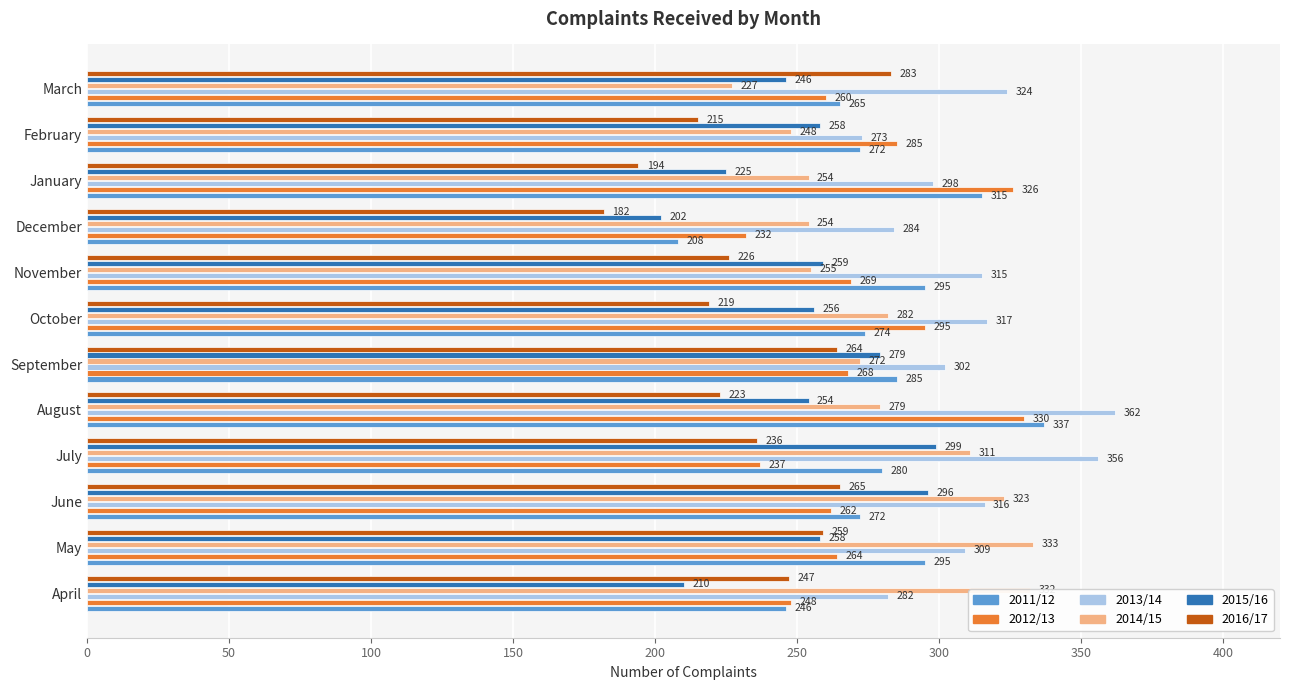

What is the average value of the 2013/14 series?

312